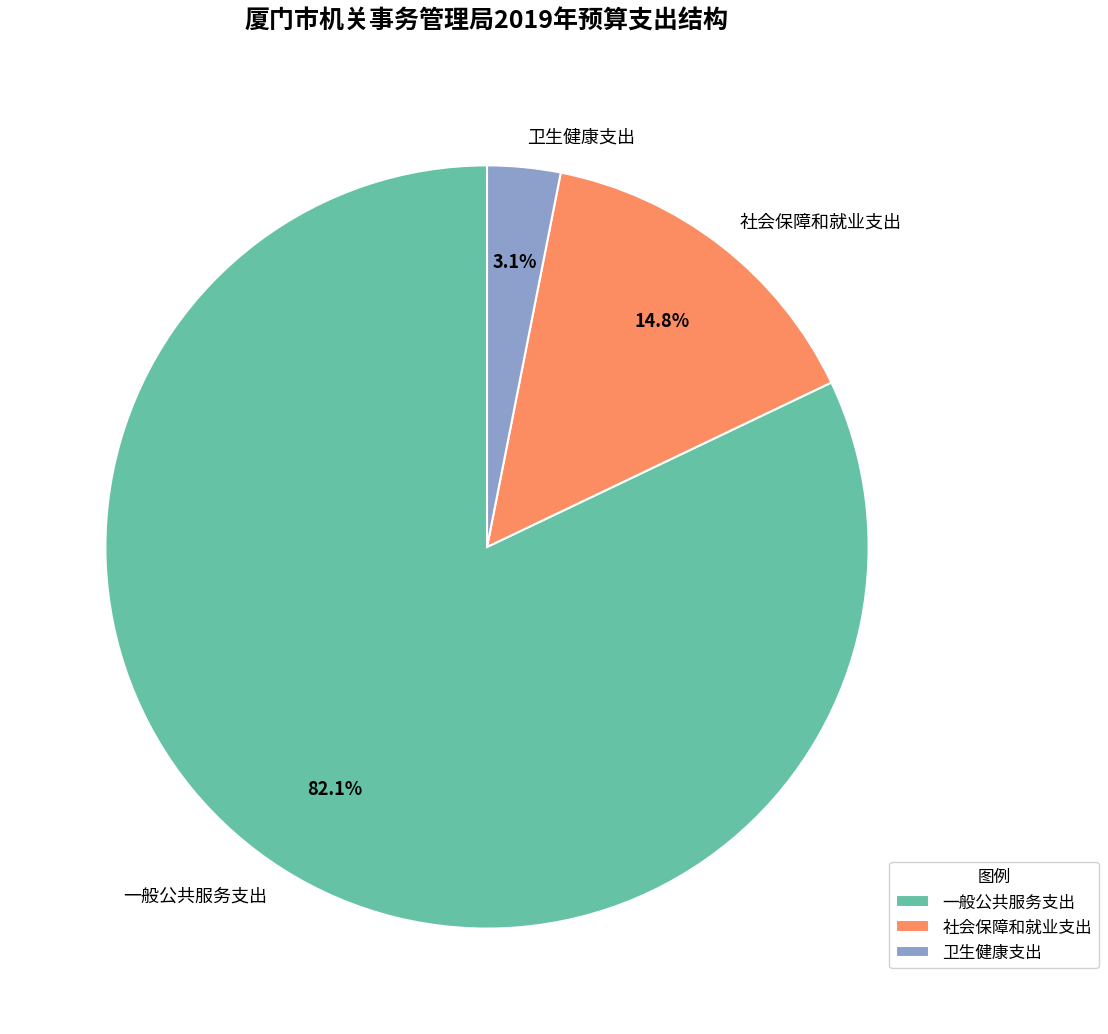

How many slices are in this pie chart?

3